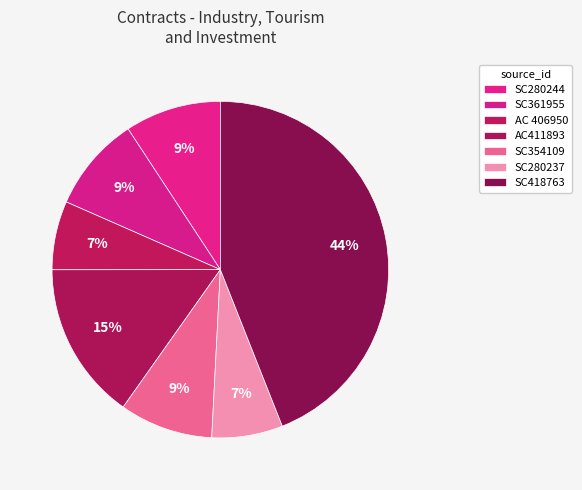

Does AC411893 represent more than half of the total?

No